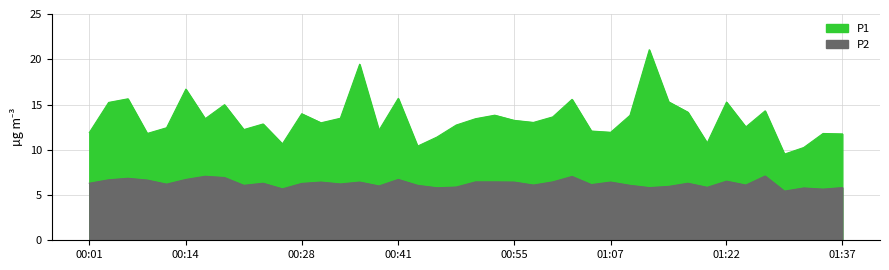

Rank the categories by P2 value from lowest to highest.

01:29, 01:34, 00:26, 01:32, 00:45, 01:12, 01:37, 01:19, 00:48, 01:15, 00:38, 00:21, 00:43, 01:10, 00:58, 01:24, 01:05, 00:11, 00:33, 00:28, 00:01, 00:23, 01:17, 00:31, 00:36, 00:55, 01:07, 00:50, 00:53, 01:00, 01:22, 00:09, 00:04, 00:14, 00:41, 00:06, 00:18, 01:02, 00:16, 01:27